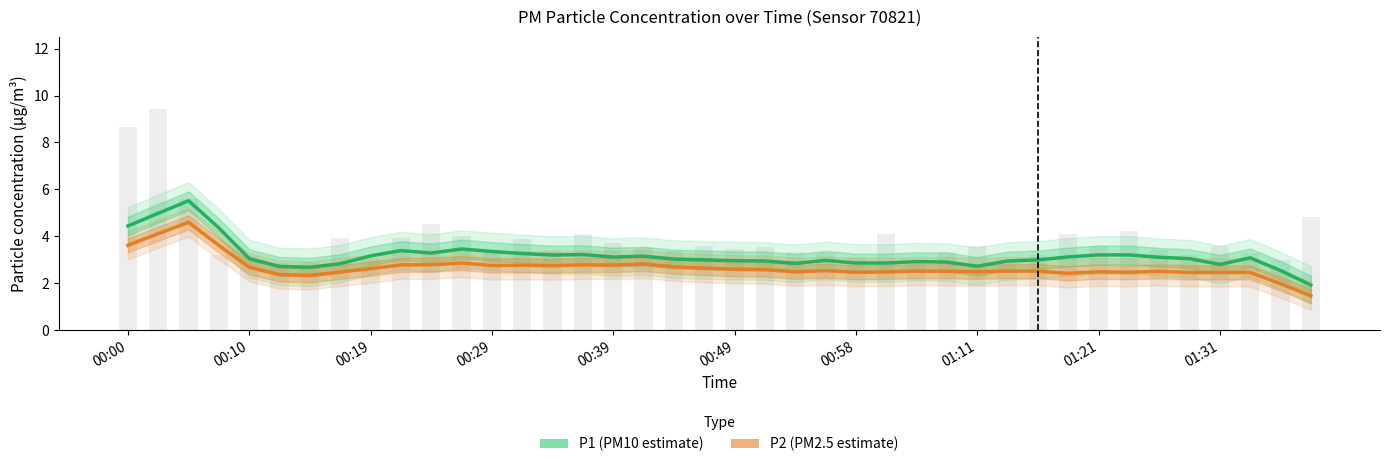

What is the difference between the maximum and minimum values in the P1 (PM10 estimate) series?

3.6